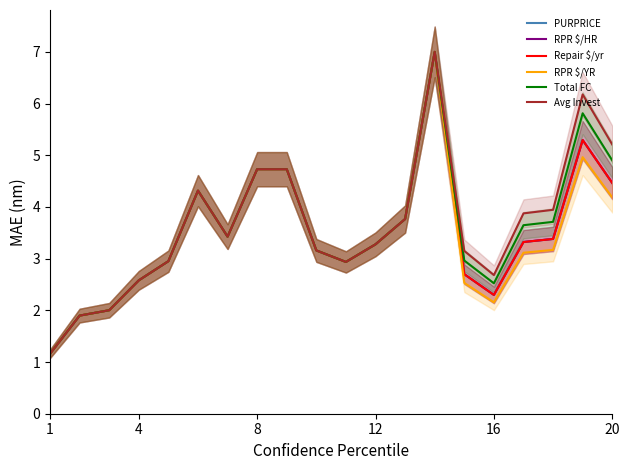

At which label does Total FC reach its minimum?

1